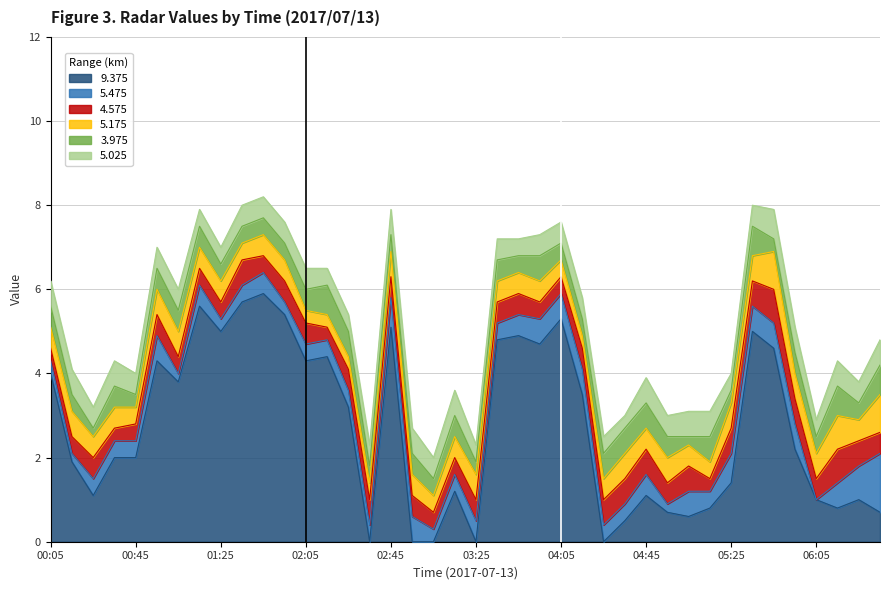

In 4.575, how many points are lower than both neighbors (excluding endpoints)?

6